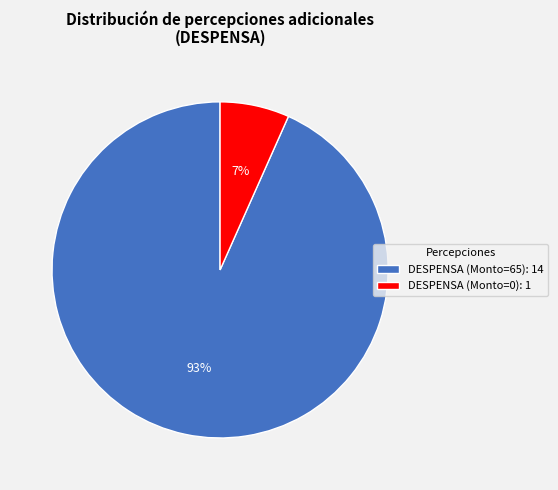

To the nearest percent, what is the average slice percentage?

50%